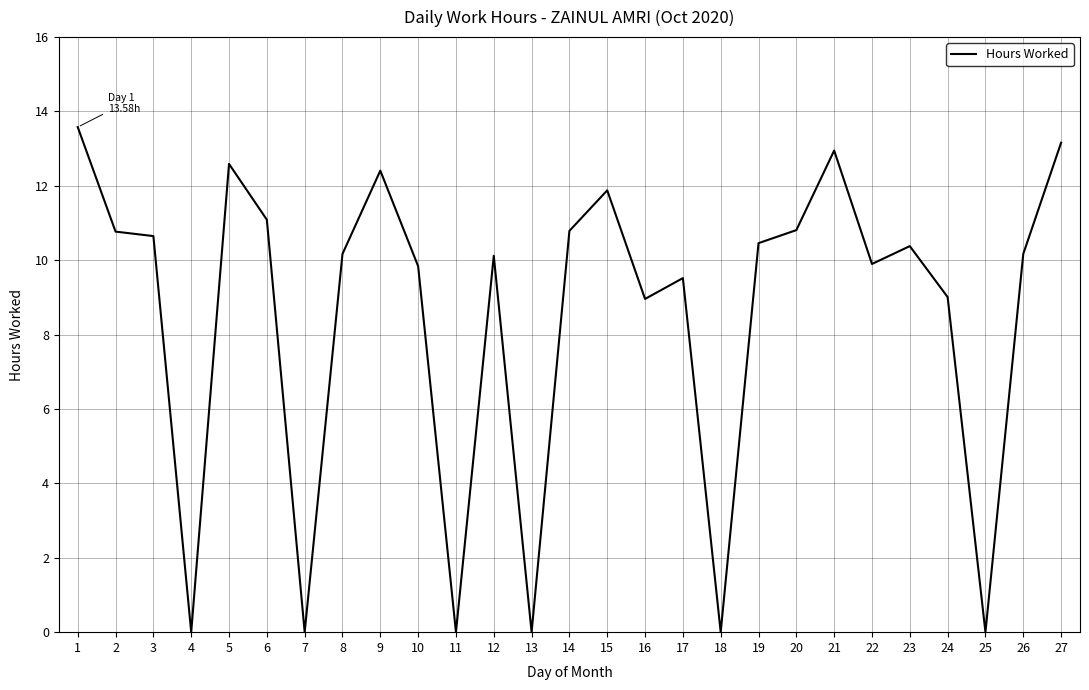

What is the greatest value displayed?

13.6